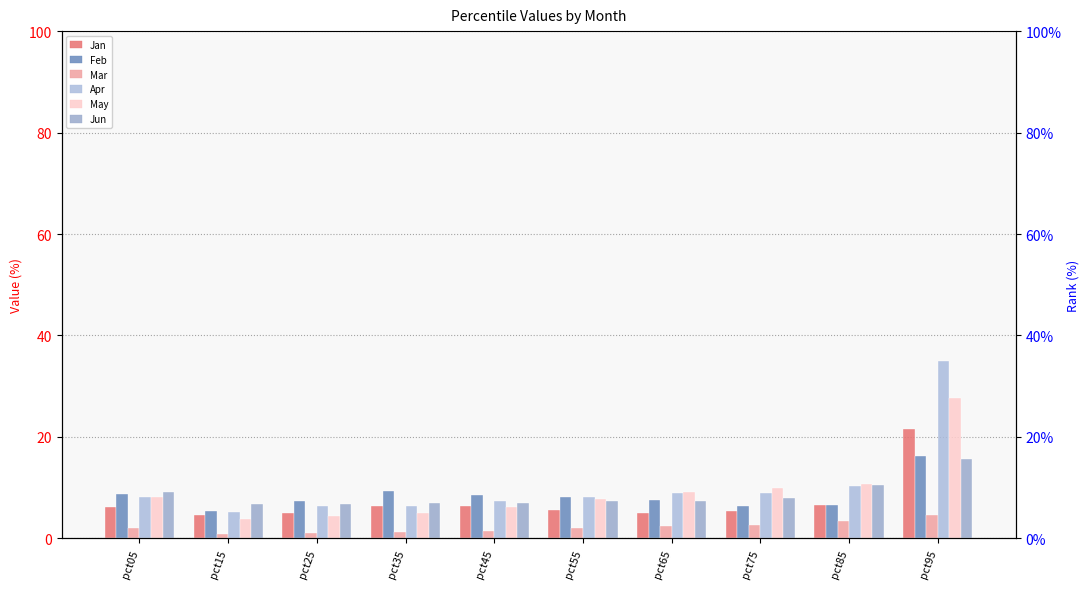

At which category is the sum across all series the highest?

pct95